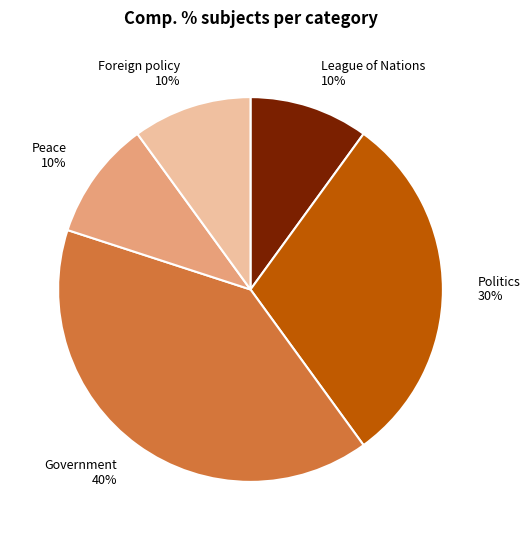

Is the sum of Politics and Government greater than half?

Yes